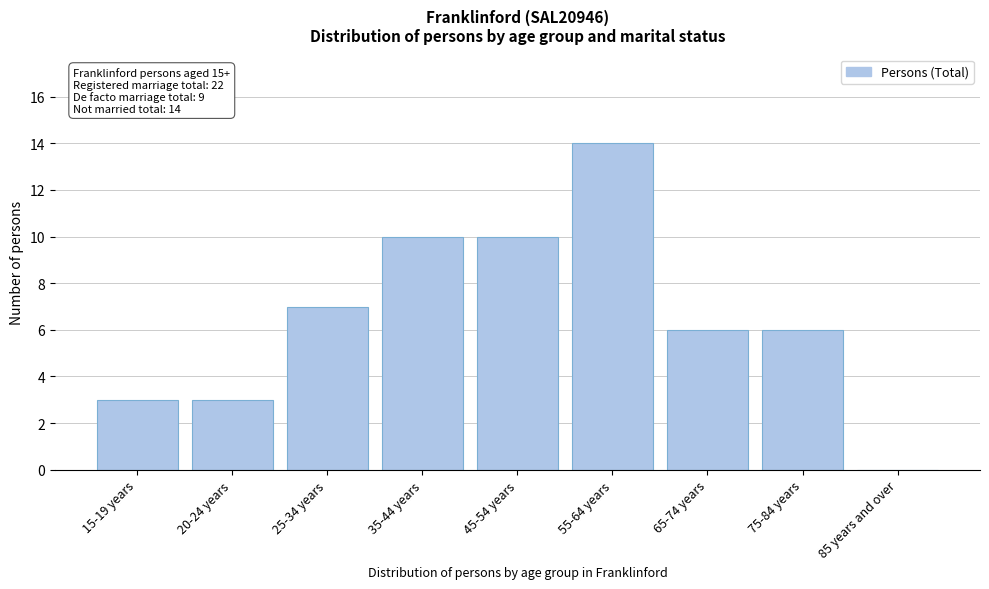

Reading right to left, what are all the values shown in this chart?

85 years and over=0	75-84 years=6	65-74 years=6	55-64 years=14	45-54 years=10	35-44 years=10	25-34 years=7	20-24 years=3	15-19 years=3